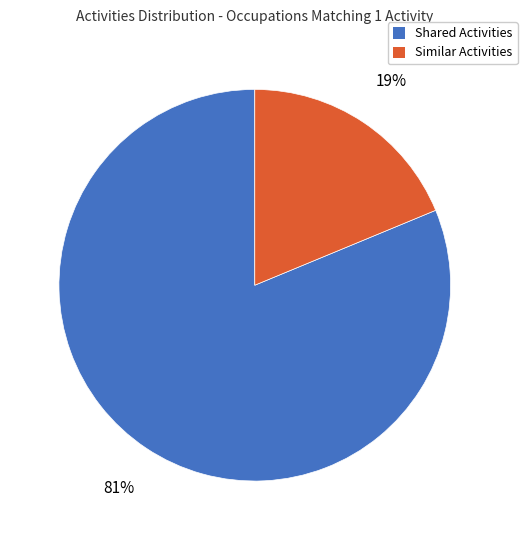

Between Shared Activities and Similar Activities, which is larger?

Shared Activities